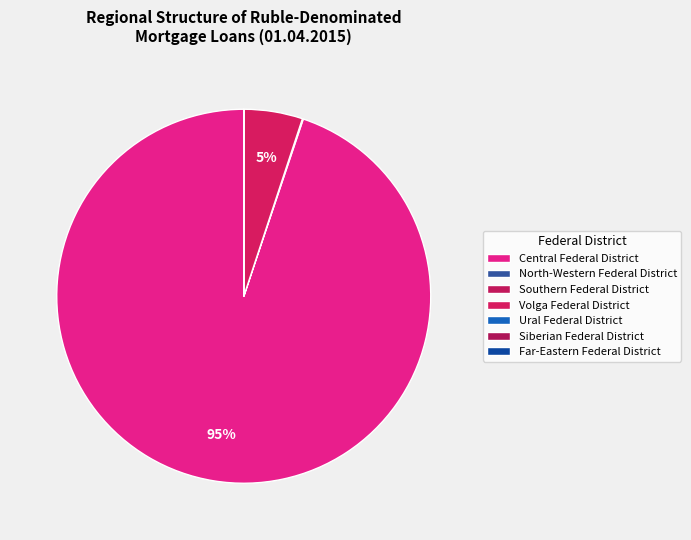

How much of the chart is everything except Ural Federal District?

100.0%